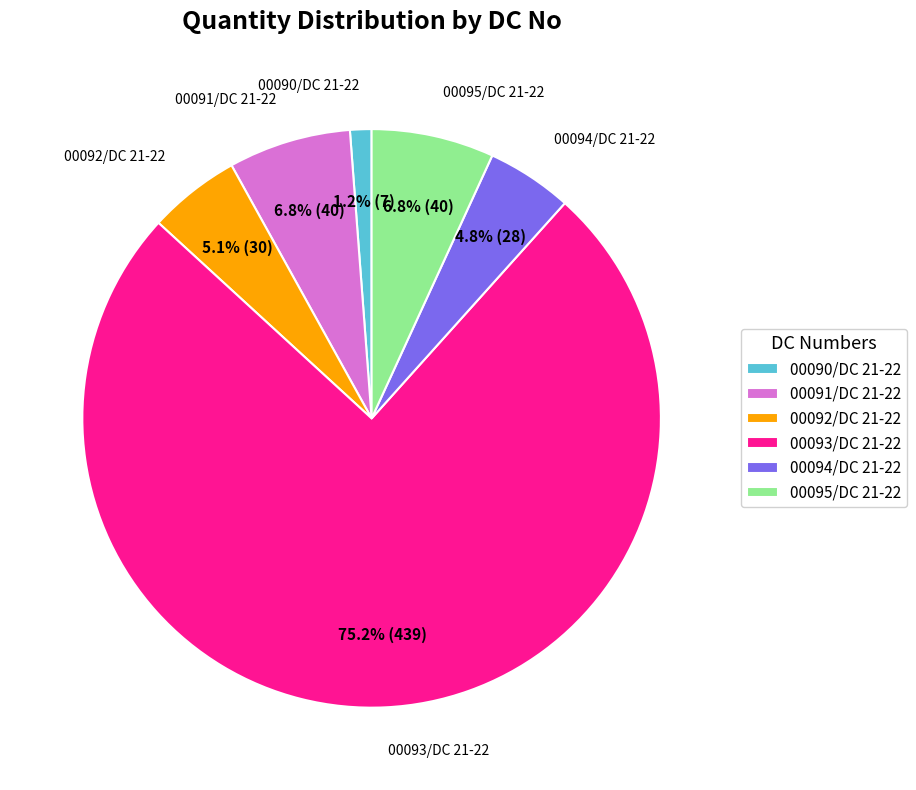

Which category has the biggest portion of the pie?

00093/DC 21-22